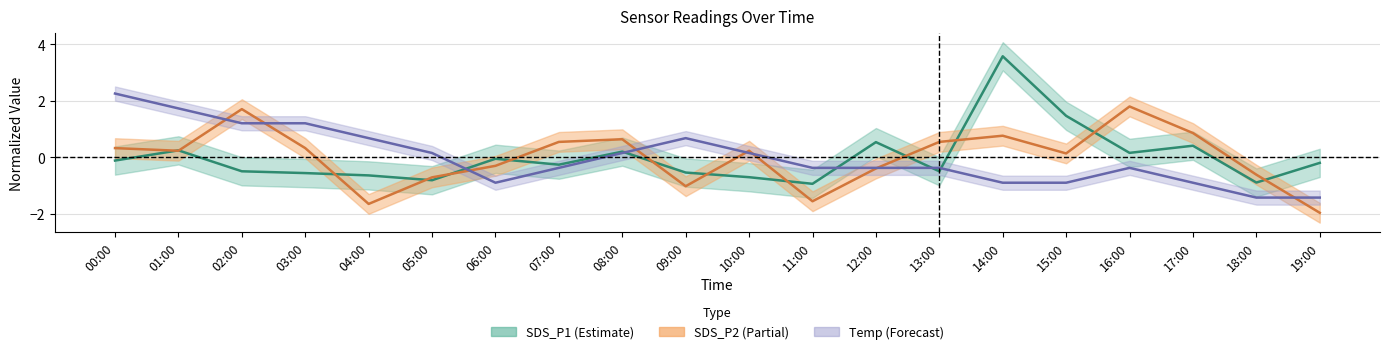

Reading left to right, what are all the values shown in this chart?

SDS_P1: 00:00=-0.1	01:00=0.3	02:00=-0.5	03:00=-0.6	04:00=-0.6	05:00=-0.8	06:00=-0.0	07:00=-0.3	08:00=0.2	09:00=-0.5	10:00=-0.7	11:00=-0.9	12:00=0.5	13:00=-0.5	14:00=3.6	15:00=1.5	16:00=0.2	17:00=0.4	18:00=-0.9	19:00=-0.2
SDS_P2: 00:00=0.3	01:00=0.2	02:00=1.7	03:00=0.3	04:00=-1.6	05:00=-0.7	06:00=-0.3	07:00=0.6	08:00=0.6	09:00=-1.0	10:00=0.2	11:00=-1.6	12:00=-0.4	13:00=0.6	14:00=0.8	15:00=0.1	16:00=1.8	17:00=0.9	18:00=-0.6	19:00=-2.0
Temp: 00:00=2.3	01:00=1.7	02:00=1.2	03:00=1.2	04:00=0.7	05:00=0.2	06:00=-0.9	07:00=-0.4	08:00=0.2	09:00=0.7	10:00=0.2	11:00=-0.4	12:00=-0.4	13:00=-0.4	14:00=-0.9	15:00=-0.9	16:00=-0.4	17:00=-0.9	18:00=-1.4	19:00=-1.4